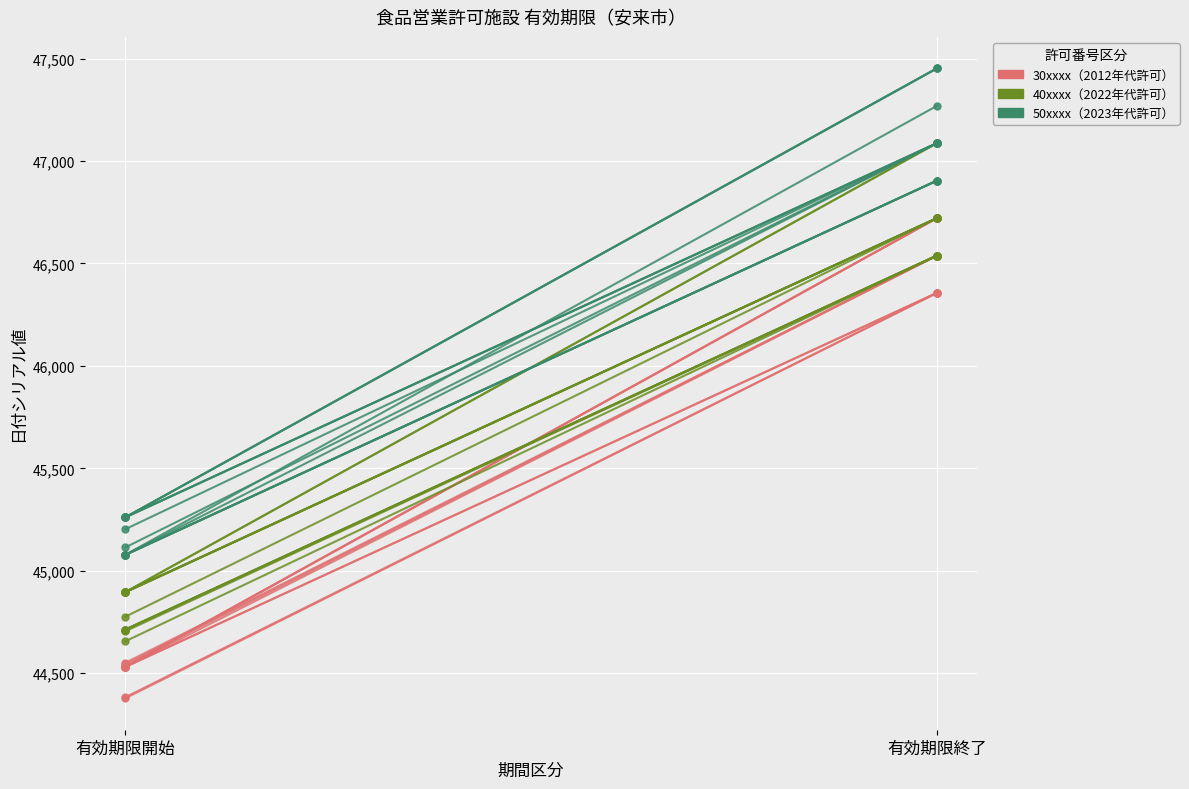

Between 有効期限開始 and 有効期限終了, which series saw the biggest shift?

50xxxx